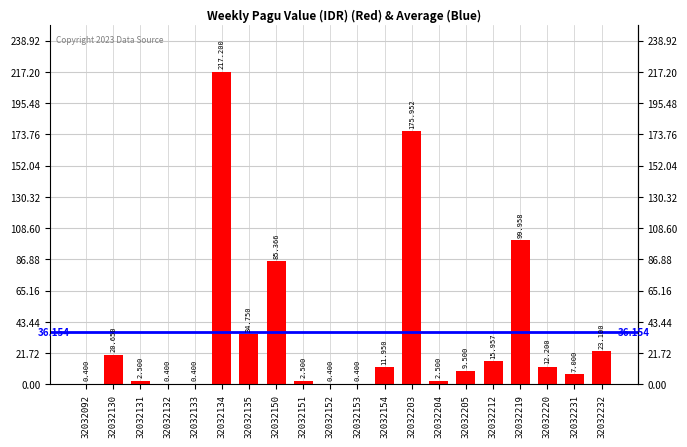

Where is the data nearest to the value 108800000?

32032219